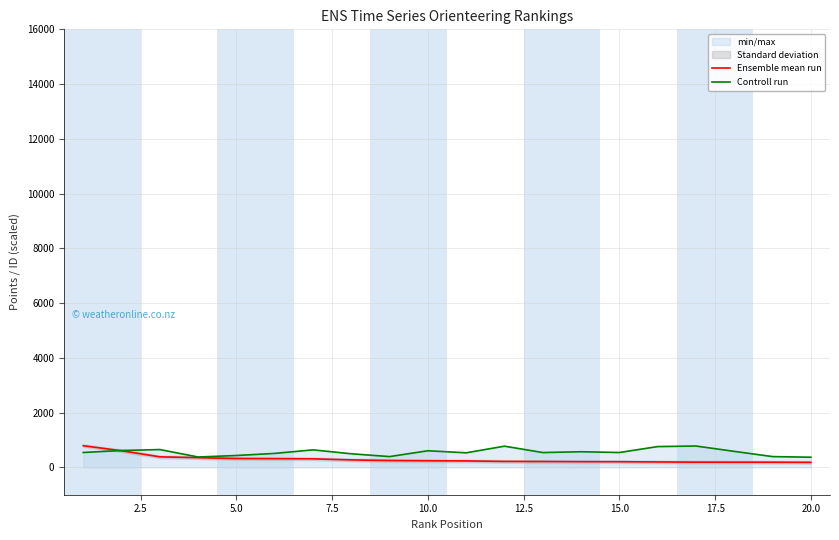

Rank the series by their maximum value, from lowest to highest.

Controll run, Ensemble mean run